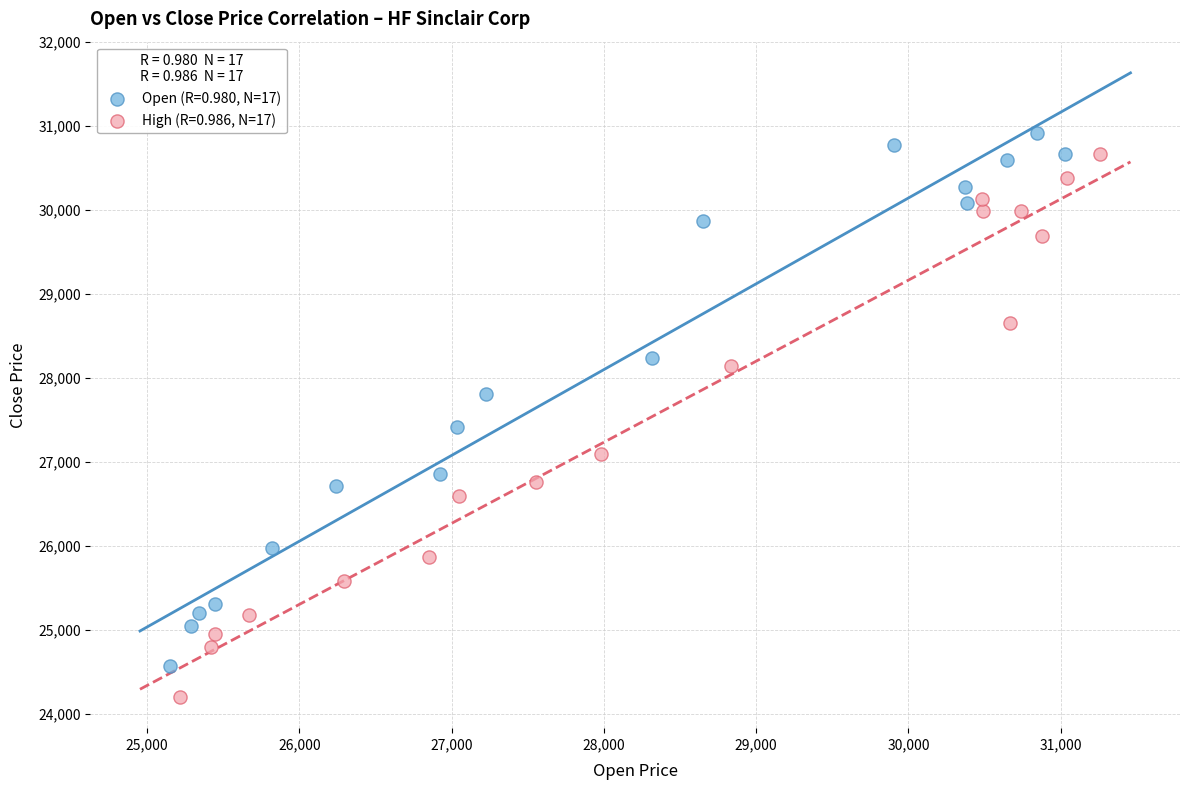

Which series has the largest Y range (max minus min)?

High (R=0.986, N=17)